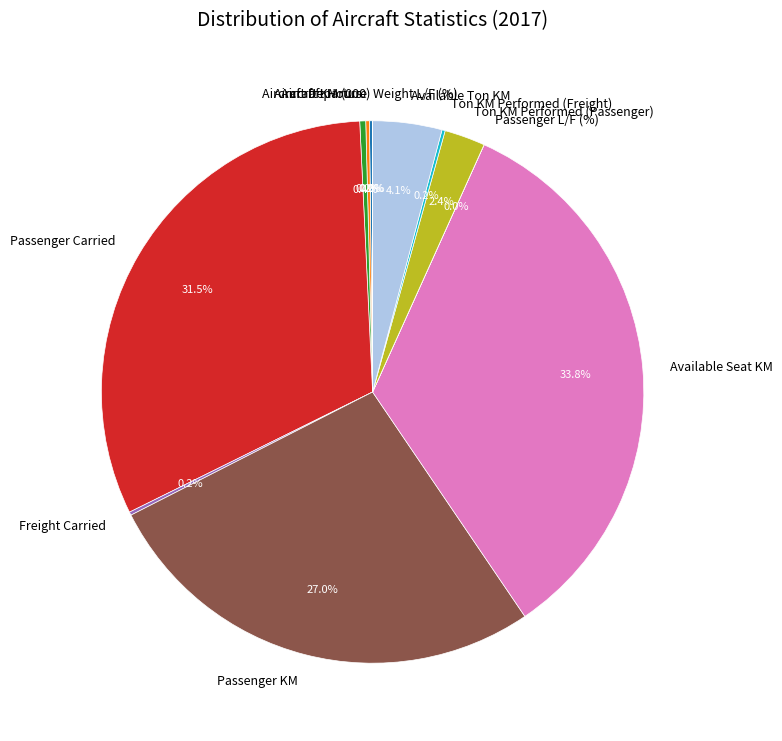

The Passenger KM slice represents 27% of the pie. True or false?

True